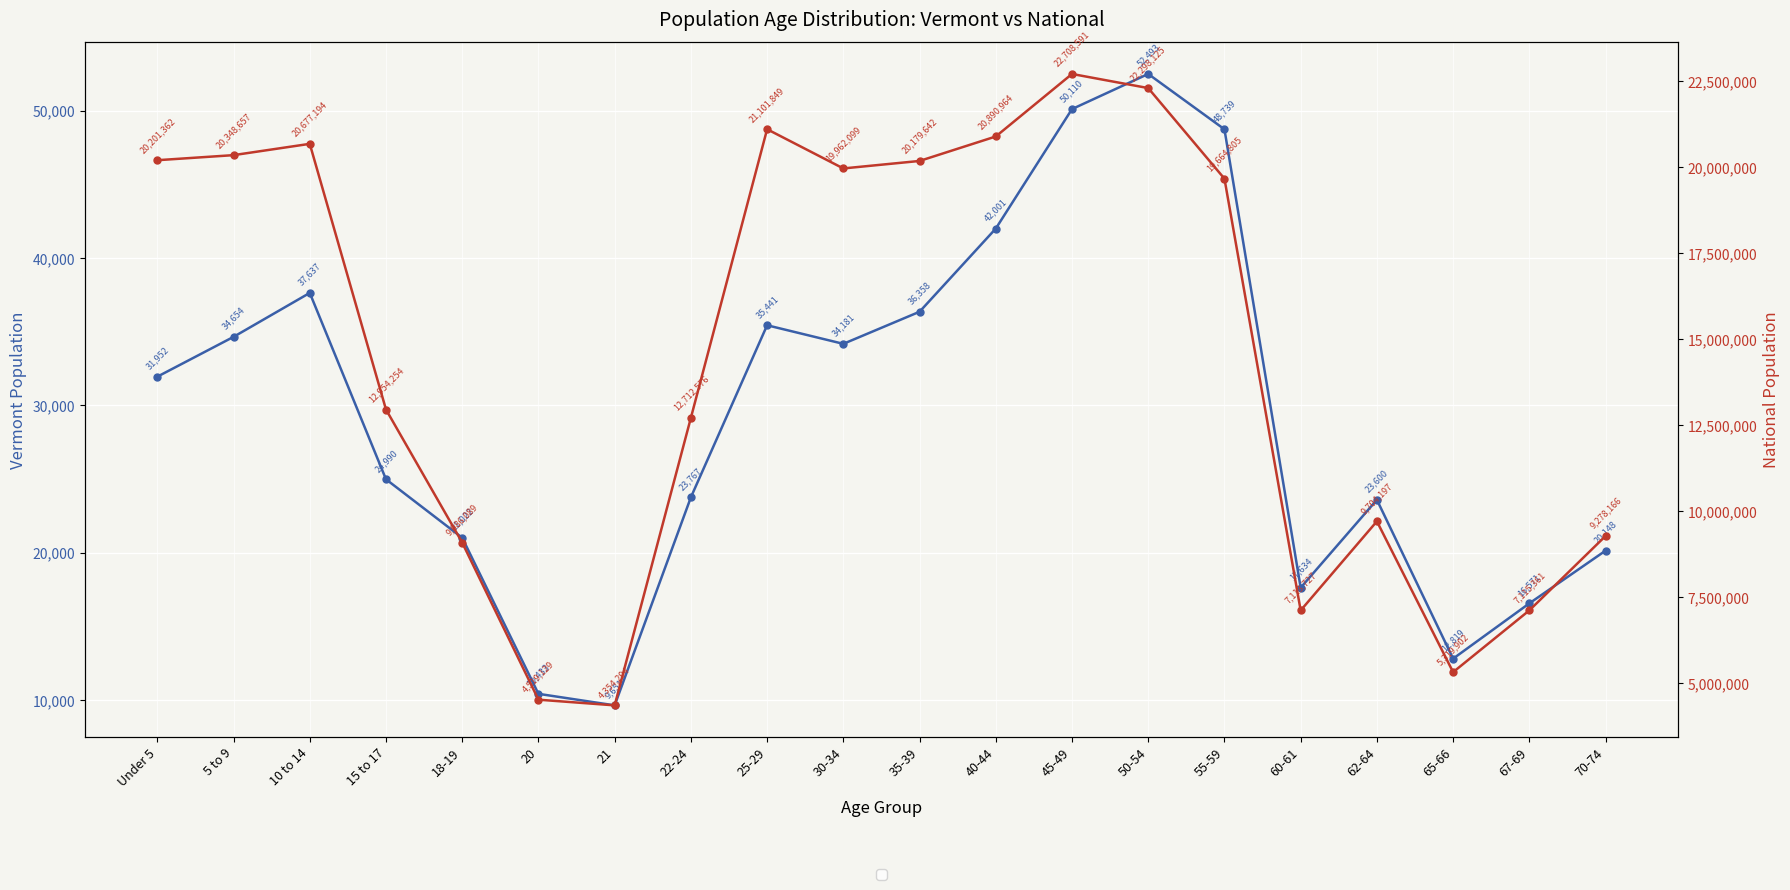

Reading left to right, what are all the values shown in this chart?

Vermont: 31952	34654	37637	24990	21022	10433	9651	23767	35441	34181	36358	42001	50110	52493	48739	17634	23600	12819	16571	20148
National: 20201362	20348657	20677194	12954254	9086089	4519129	4354294	12712576	21101849	19962099	20179642	20890964	22708591	22298125	19664805	7113727	9704197	5319902	7115361	9278166